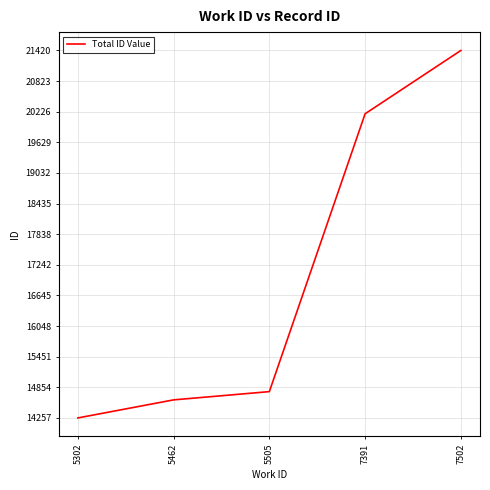

What is the sum of the values at 5302 and 7502?

35677